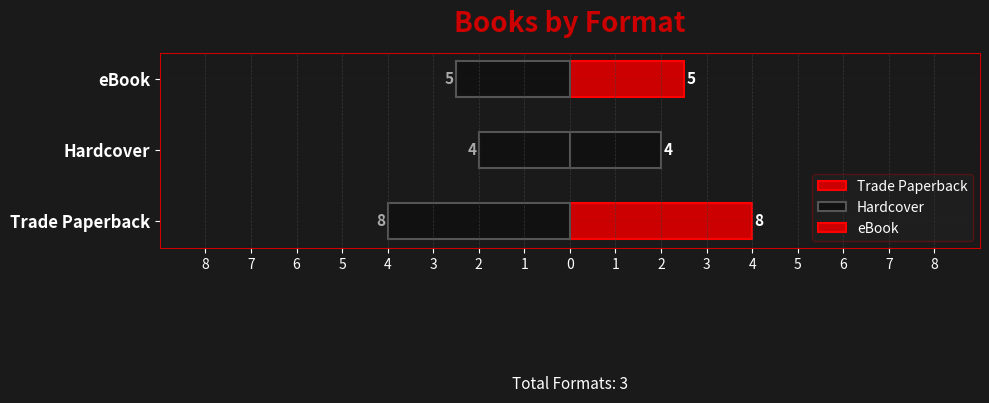

What are all the series names shown in the legend?

Trade Paperback, Hardcover, eBook